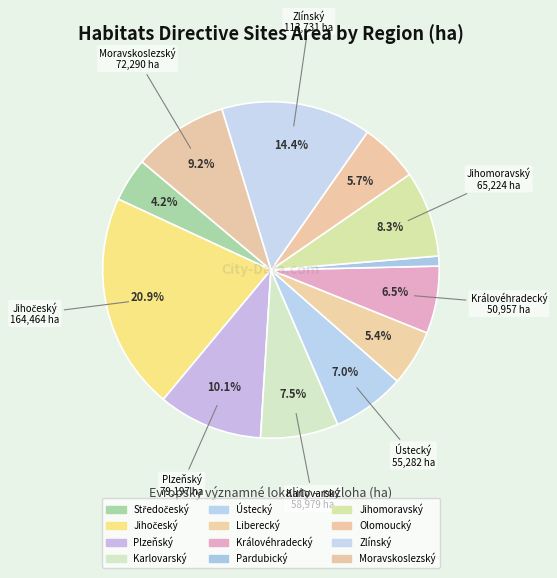

Is it true that Jihomoravský is 8% of the pie?

True